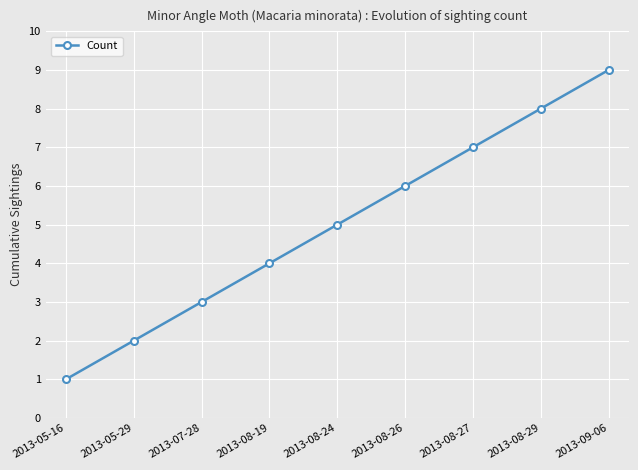

What is the change in value from 2013-08-19 to 2013-08-24?

+1